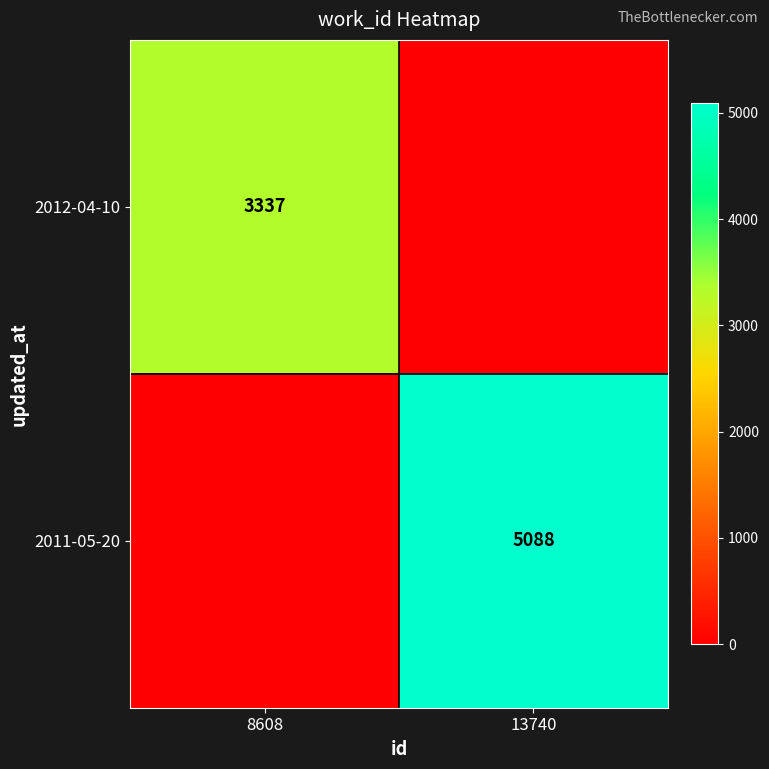

True or false: 2012-04-10 has a value of 3337 at 8608.

True